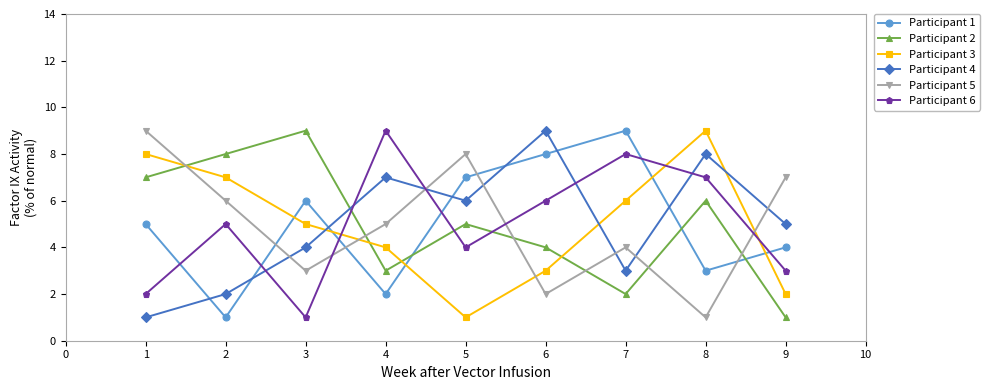

Is it true that Participant 5 equals 1 at 4?

False